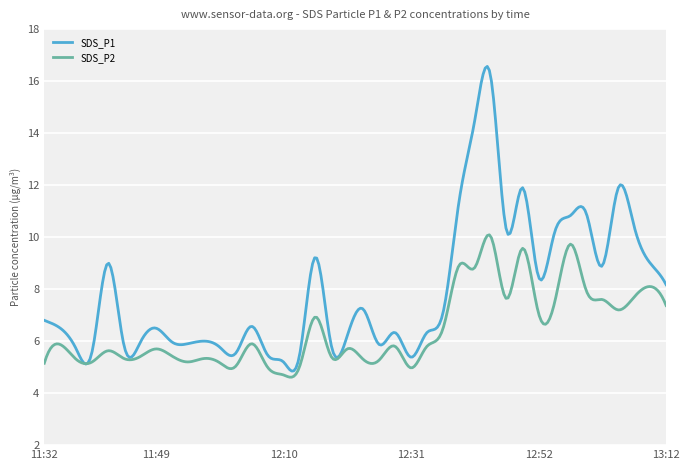

List the series in order of their overall mean, highest first.

SDS_P1, SDS_P2